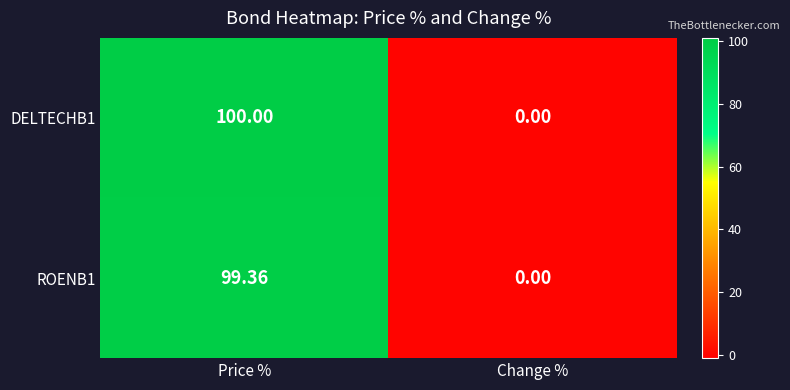

How many categories are shown in the chart?

2